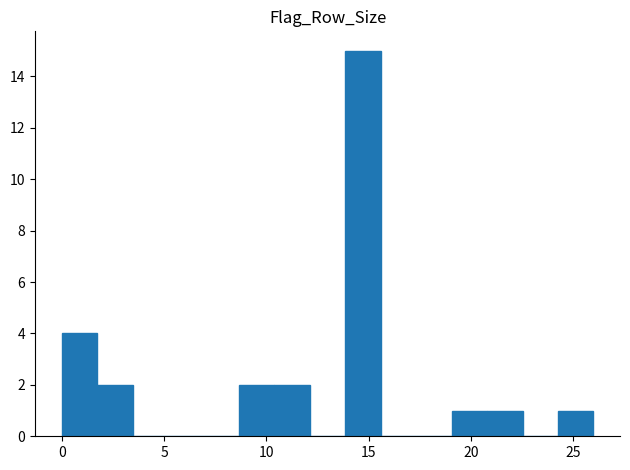

Read against the x-axis, roughly where is the centre of the tallest bar?

14.5